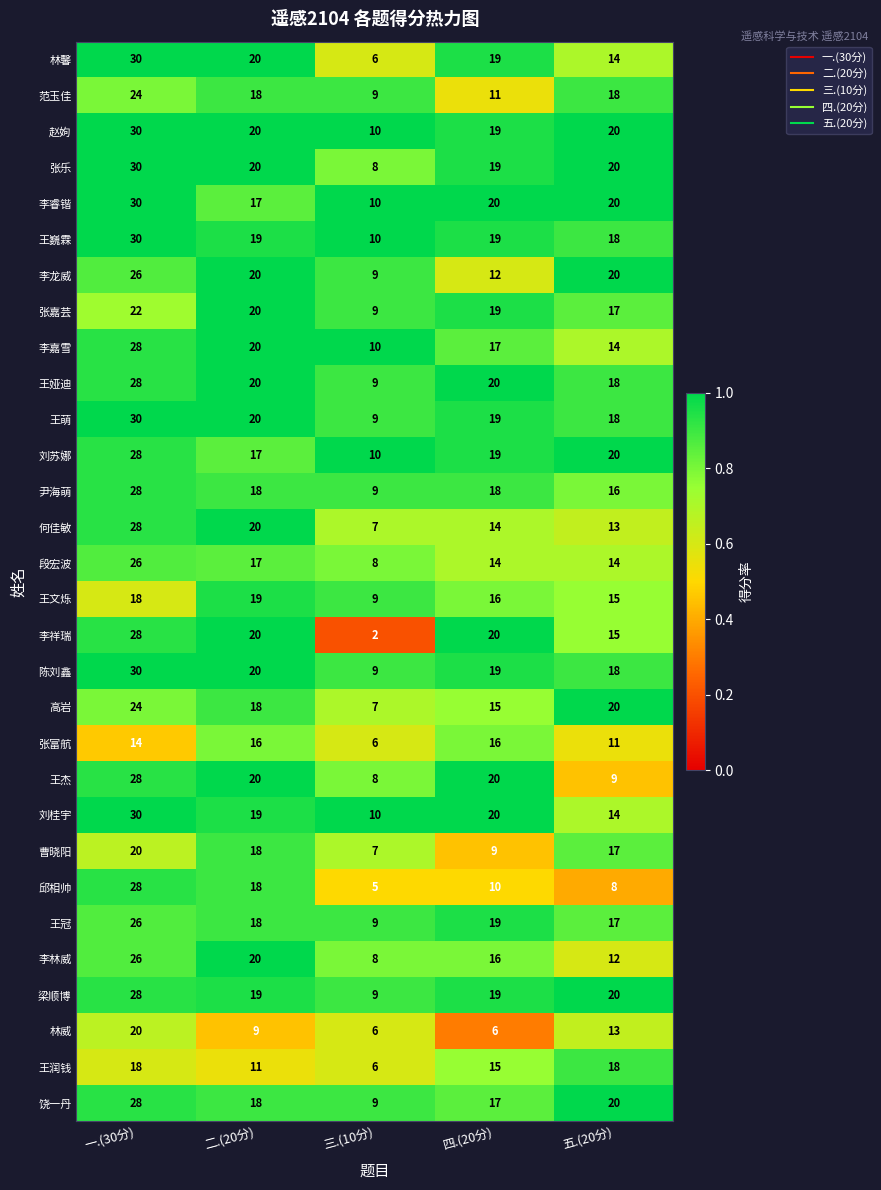

What is the total value across all series at 三.(10分)?

243